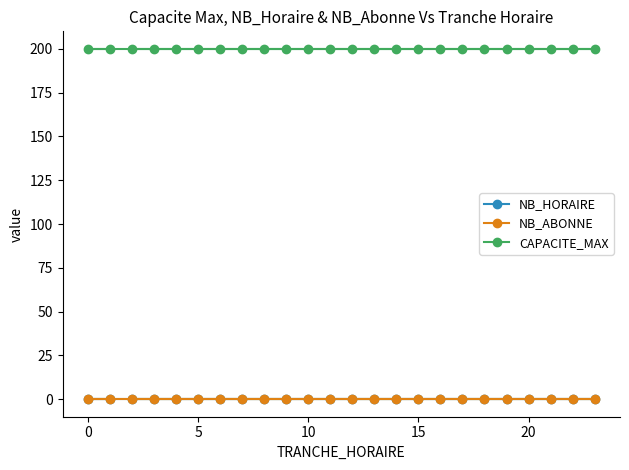

Rank the series by their maximum value, from highest to lowest.

CAPACITE_MAX, NB_HORAIRE, NB_ABONNE